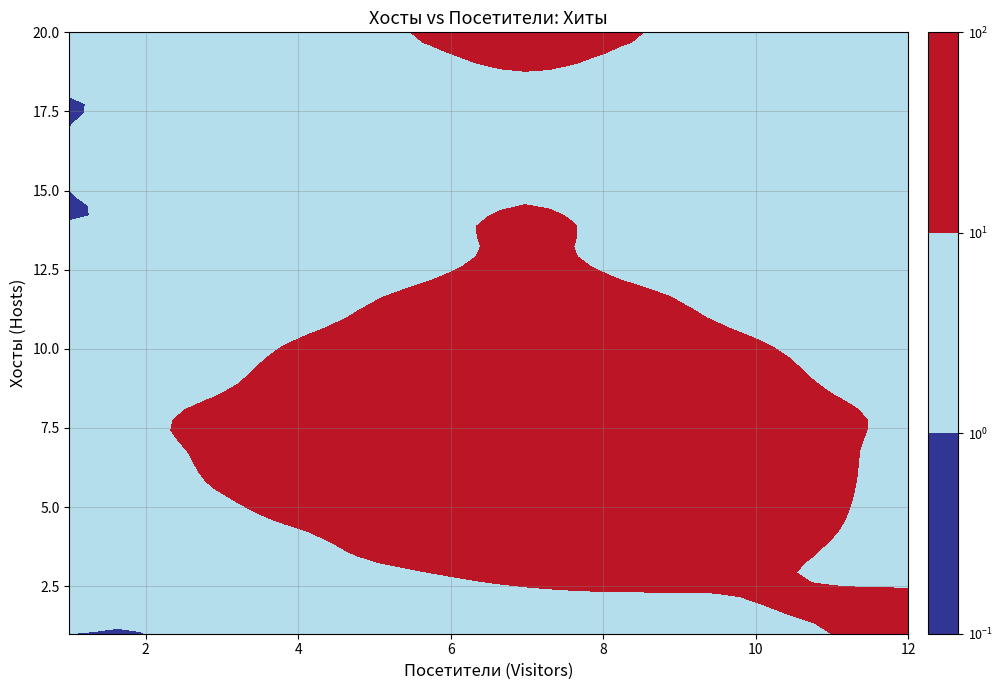

What is the total value across all series at 3?

154